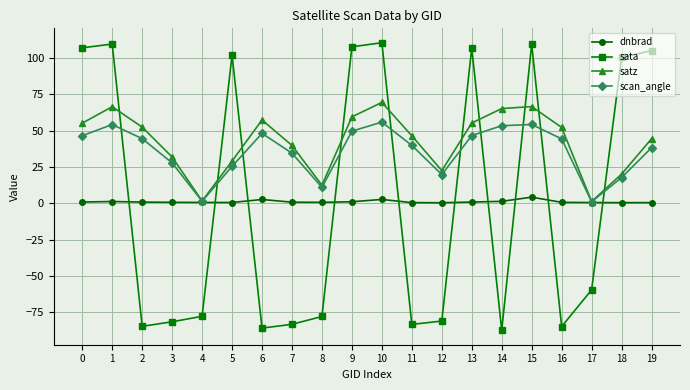

Rank the series by their maximum value, from lowest to highest.

dnbrad, scan_angle, satz, sata